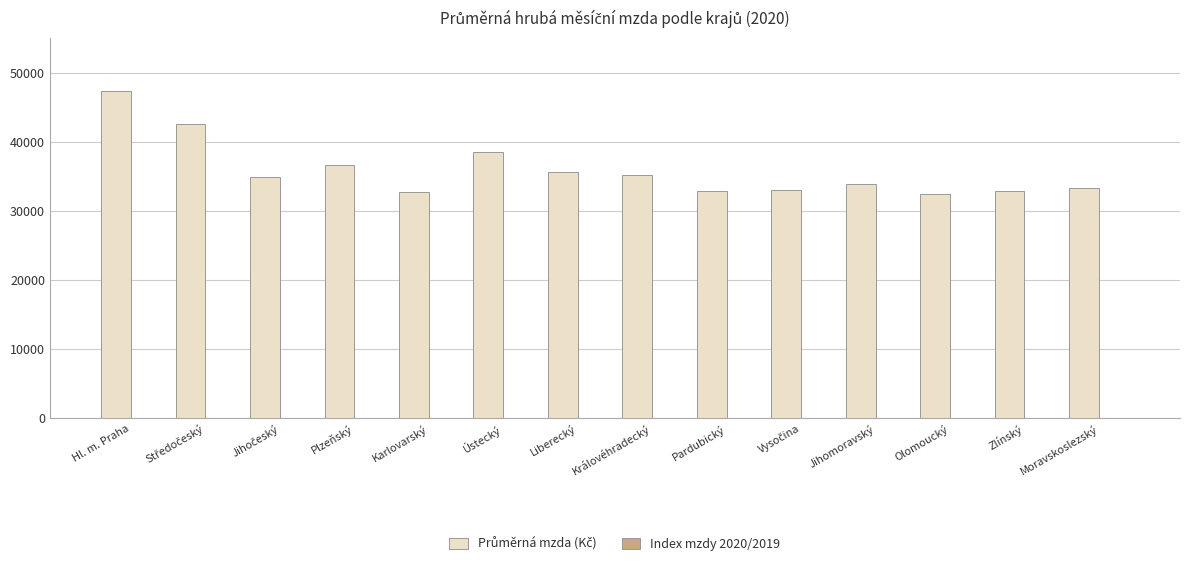

At which category is the sum across all series the highest?

Hl. m. Praha